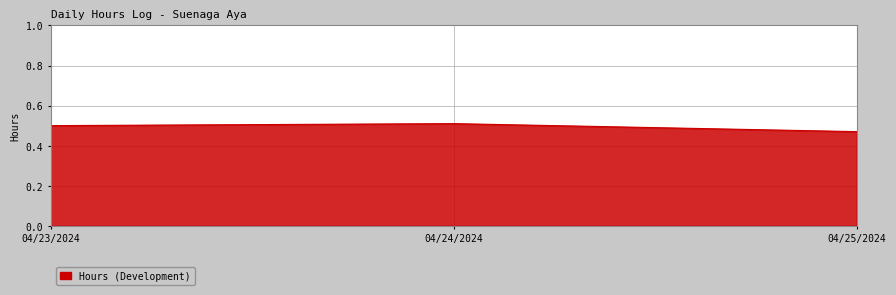

How many categories are shown in the chart?

3